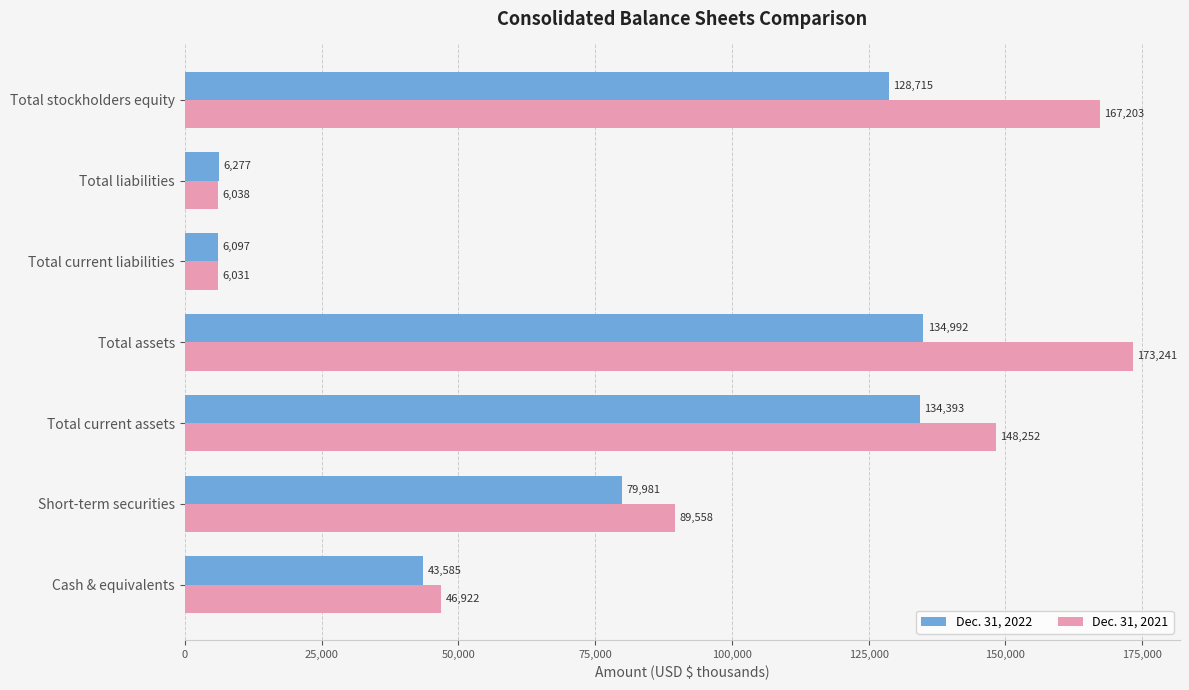

Which series has the largest total across all categories?

Dec. 31, 2021